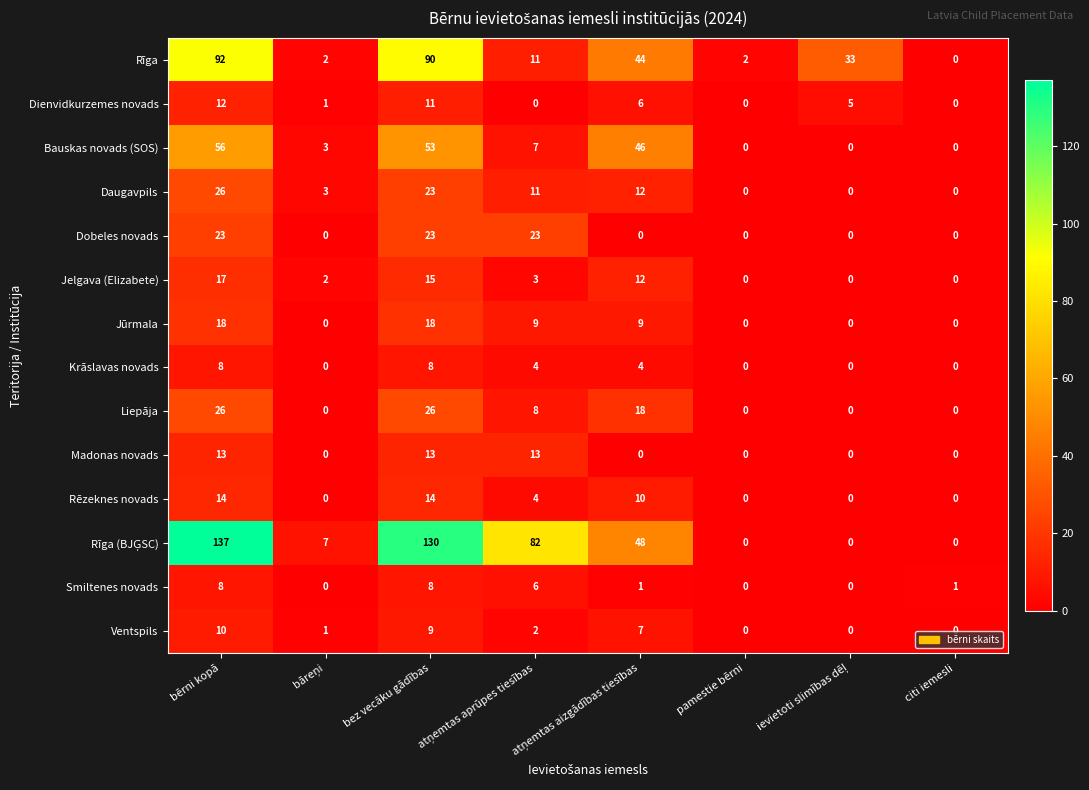

What is the difference between the second highest and second lowest values in the Rēzeknes novads series?

14